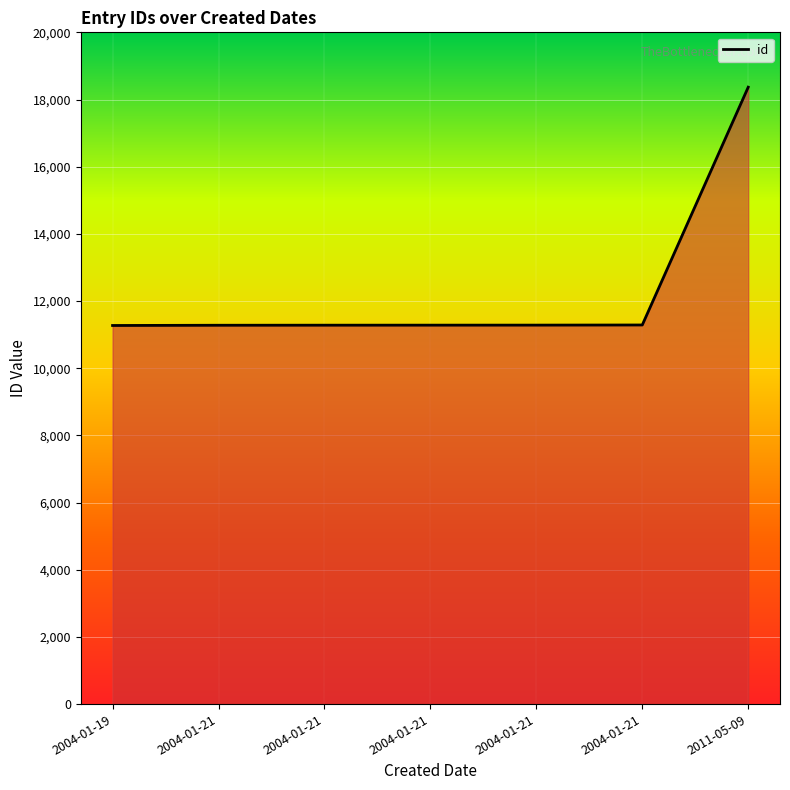

What is the sum of all values?

86051